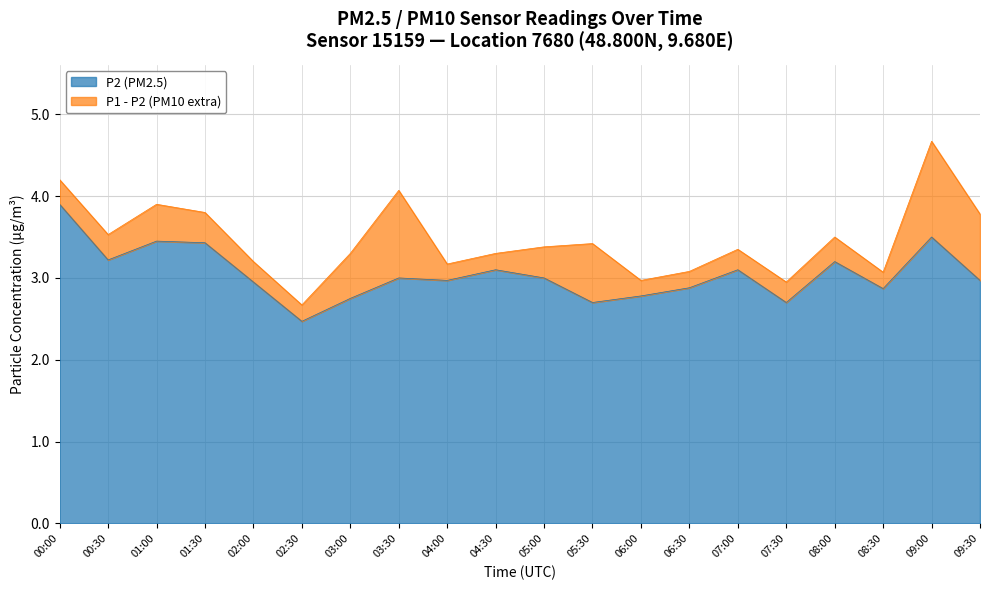

List the labels in order of P1 value, largest first.

09:00, 00:00, 03:30, 01:00, 01:30, 09:30, 00:30, 08:00, 05:30, 05:00, 07:00, 03:00, 04:30, 02:00, 04:00, 06:30, 08:30, 06:00, 07:30, 02:30